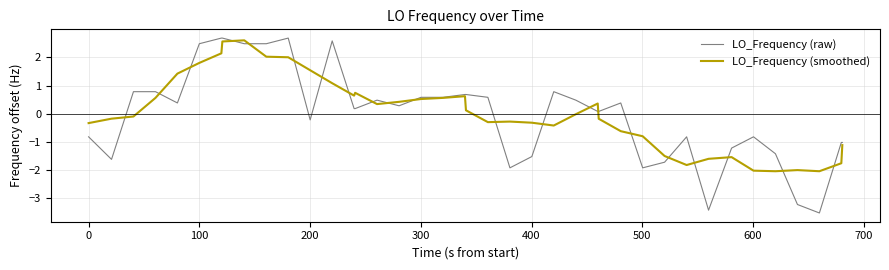

Which series has the widest spread of values?

LO_Frequency (raw)